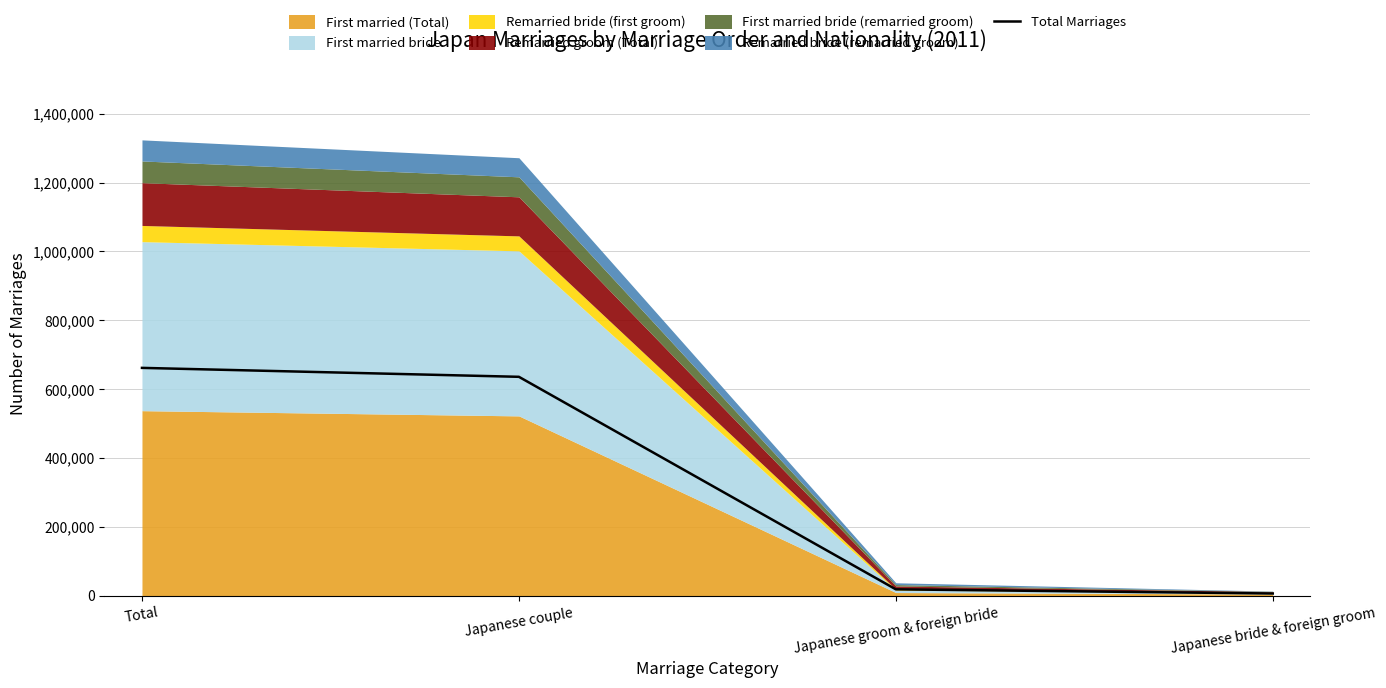

At which label does the data first exceed 635964?

Total